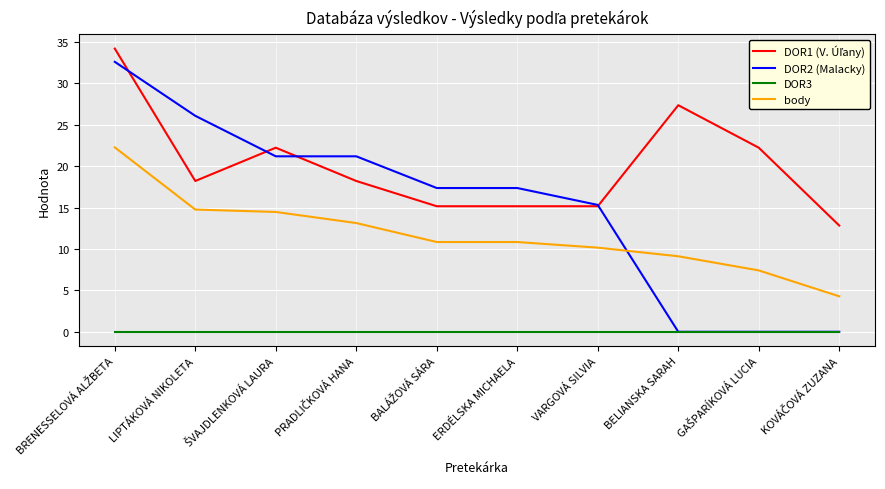

What position from the left is ERDÉLSKA MICHAELA?

6